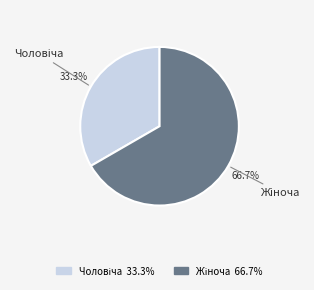

What is the total percentage of Жіноча and Чоловіча?

100.0%